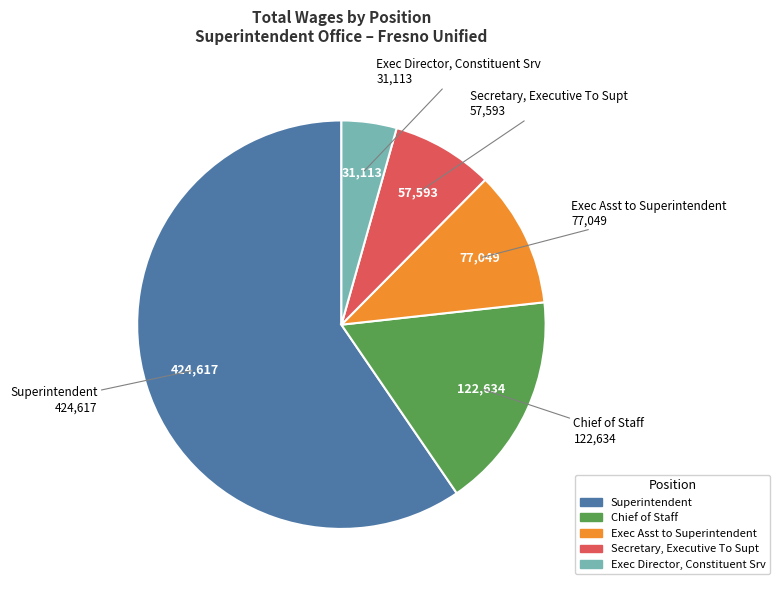

Do Exec Director, Constituent Srv and Superintendent together represent more than half of the pie?

Yes